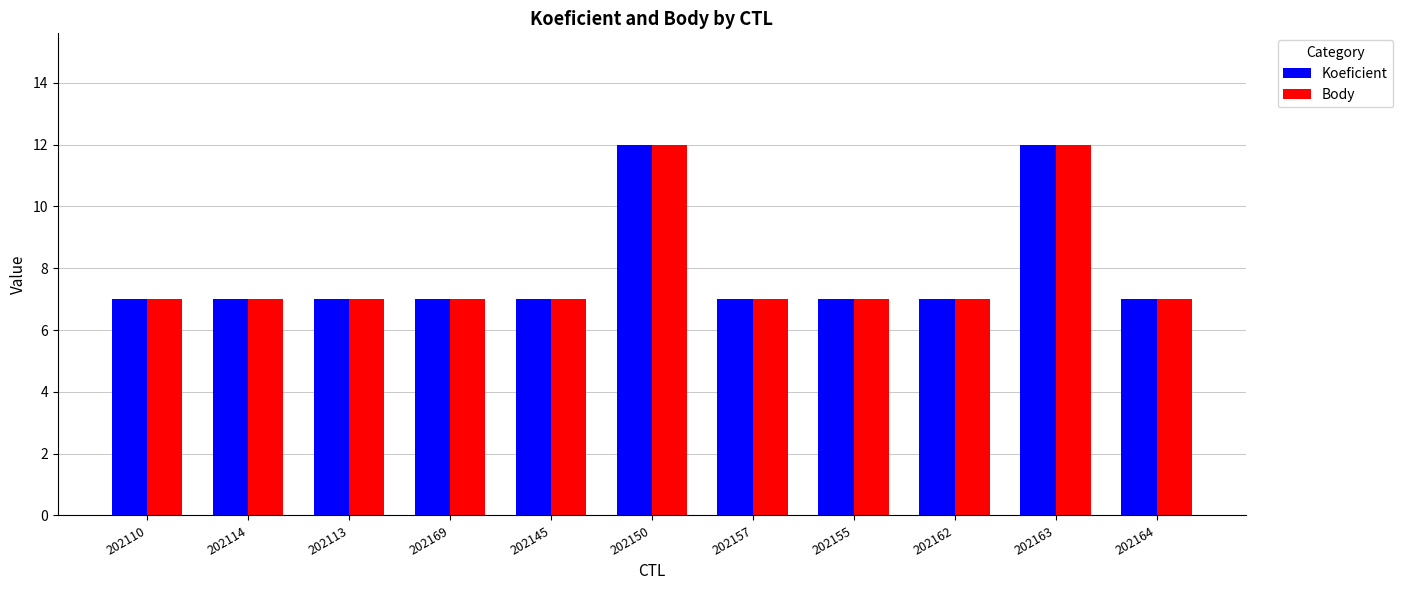

Is it true that Koeficient equals 7 at 202114?

True